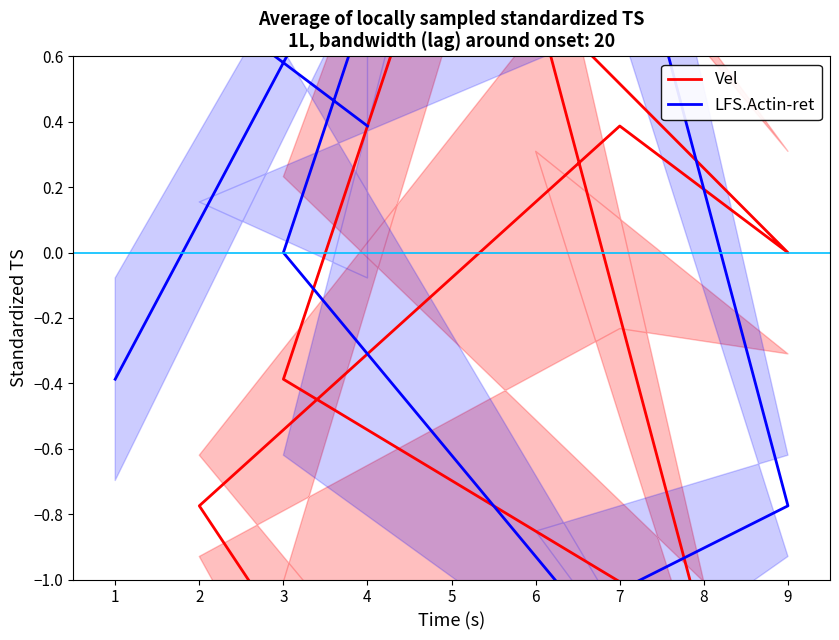

What is the difference between the second highest and minimum values in the LFS.Actin-ret series?

2.7